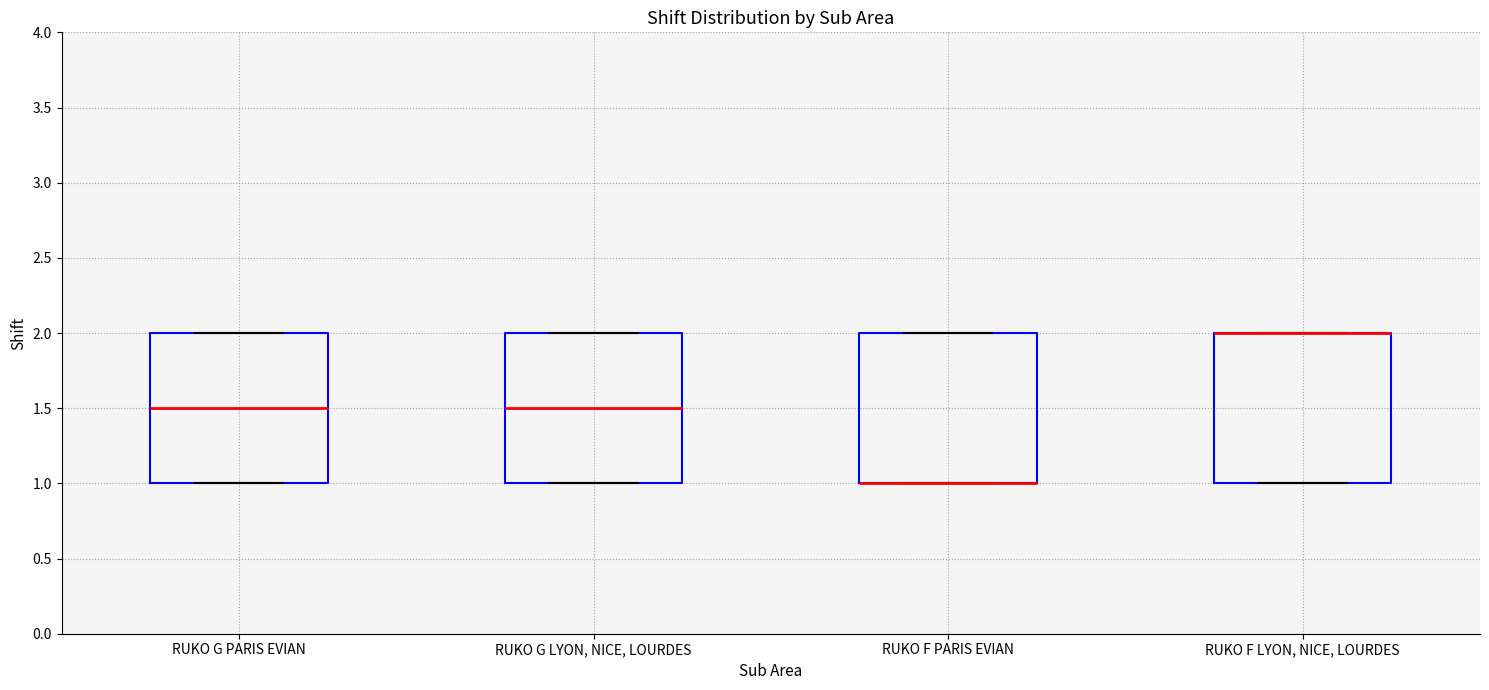

Reading left to right, transcribe this box plot: for each box, give where its median line is, the range the box spans, and where its two whiskers end, as read against the y-axis. The values are not printed on the chart, so give them approximately, as read against the axis.

RUKO G PARIS EVIAN: median 1.5, box 1.0 to 2.0, whiskers 1.0 to 2.0
RUKO G LYON, NICE, LOURDES: median 1.5, box 1.0 to 2.0, whiskers 1.0 to 2.0
RUKO F PARIS EVIAN: median 1.0 (drawn on the box's lower edge), box 1.0 to 2.0, whiskers 1.0 to 2.0
RUKO F LYON, NICE, LOURDES: median 2.0 (drawn on the box's upper edge), box 1.0 to 2.0, whiskers 1.0 to 2.0